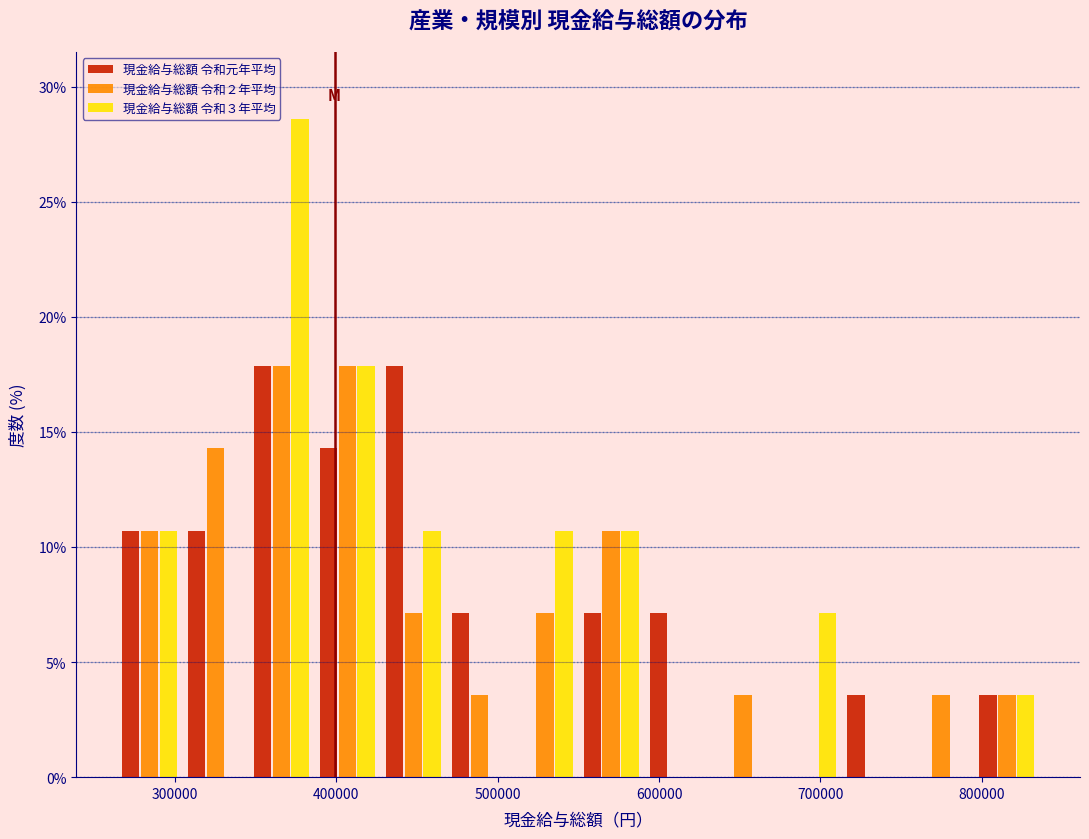

Reading left to right, transcribe this chart: for each range on the x-axis, give the height of each series' bar. Neither the bar edges nor the heights are printed on the chart, so give them approximately, as read against the axes.

260000 to 300000: 現金給与総額 令和元年平均=10.5	現金給与総額 令和２年平均=10.5	現金給与総額 令和３年平均=10.5
300000 to 350000: 現金給与総額 令和元年平均=10.5	現金給与総額 令和２年平均=14.5	現金給与総額 令和３年平均=0
350000 to 390000: 現金給与総額 令和元年平均=18.0	現金給与総額 令和２年平均=18.0	現金給与総額 令和３年平均=28.5
390000 to 430000: 現金給与総額 令和元年平均=14.5	現金給与総額 令和２年平均=18.0	現金給与総額 令和３年平均=18.0
430000 to 470000: 現金給与総額 令和元年平均=18.0	現金給与総額 令和２年平均=7.0	現金給与総額 令和３年平均=10.5
470000 to 510000: 現金給与総額 令和元年平均=7.0	現金給与総額 令和２年平均=3.5	現金給与総額 令和３年平均=0
510000 to 550000: 現金給与総額 令和元年平均=0	現金給与総額 令和２年平均=7.0	現金給与総額 令和３年平均=10.5
550000 to 590000: 現金給与総額 令和元年平均=7.0	現金給与総額 令和２年平均=10.5	現金給与総額 令和３年平均=10.5
590000 to 630000: 現金給与総額 令和元年平均=7.0	現金給与総額 令和２年平均=0	現金給与総額 令和３年平均=0
630000 to 670000: 現金給与総額 令和元年平均=0	現金給与総額 令和２年平均=3.5	現金給与総額 令和３年平均=0
670000 to 710000: 現金給与総額 令和元年平均=0	現金給与総額 令和２年平均=0	現金給与総額 令和３年平均=7.0
710000 to 750000: 現金給与総額 令和元年平均=3.5	現金給与総額 令和２年平均=0	現金給与総額 令和３年平均=0
750000 to 800000: 現金給与総額 令和元年平均=0	現金給与総額 令和２年平均=3.5	現金給与総額 令和３年平均=0
800000 to 840000: 現金給与総額 令和元年平均=3.5	現金給与総額 令和２年平均=3.5	現金給与総額 令和３年平均=3.5